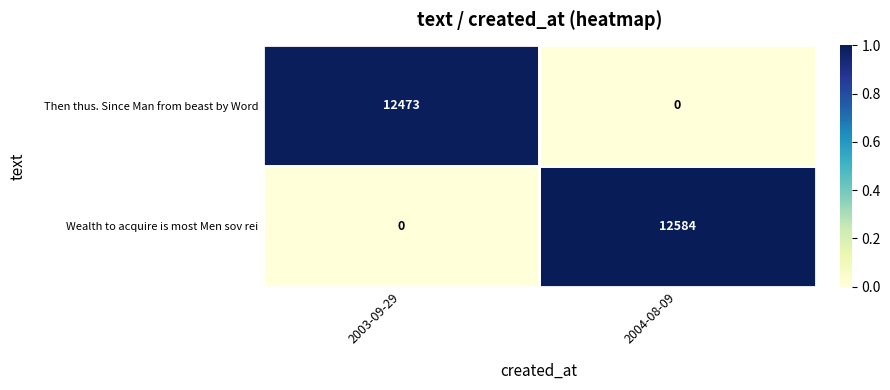

List the series in order of their overall mean, highest first.

Wealth to acquire is most Men sov rei, Then thus. Since Man from beast by Word